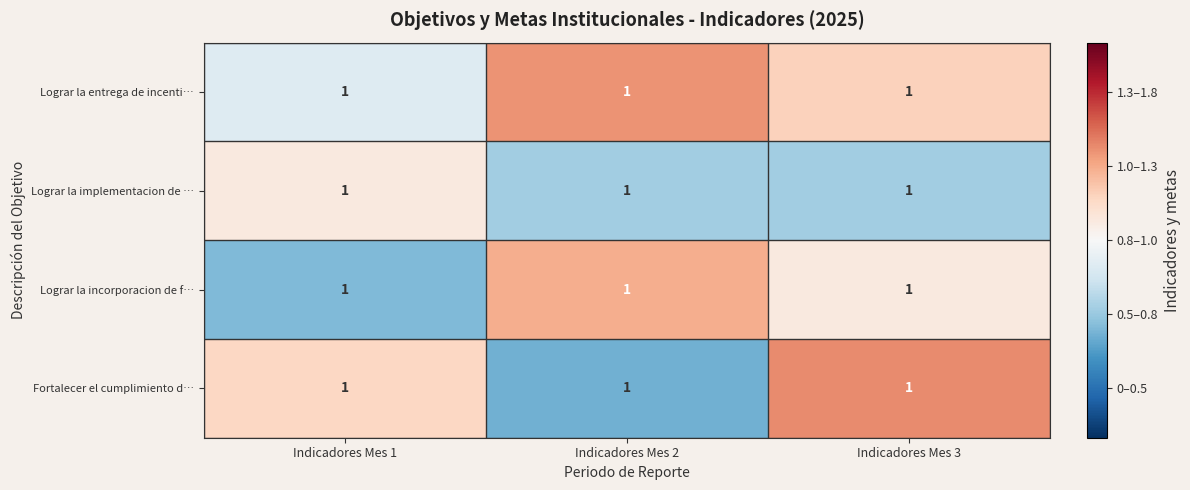

List the labels in order of Lograr la implementacion de … value, largest first.

Indicadores Mes 1, Indicadores Mes 2, Indicadores Mes 3